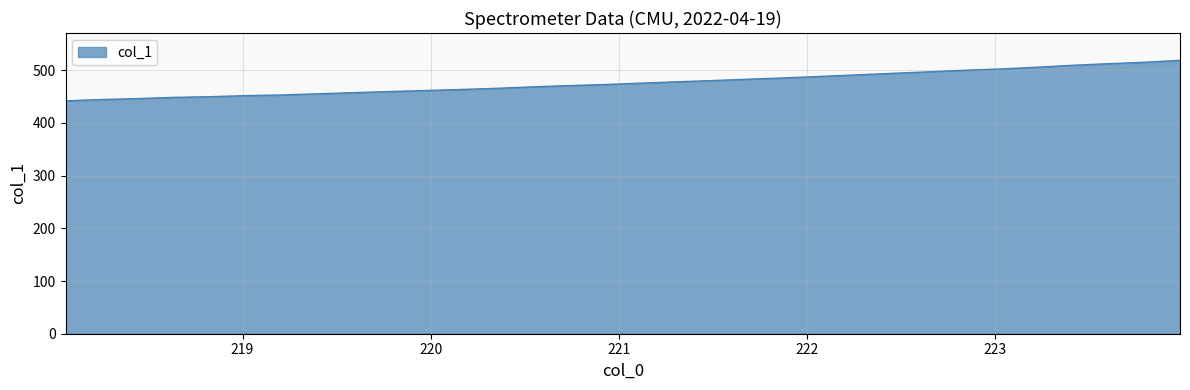

What is the difference between the maximum and minimum values?

76.8